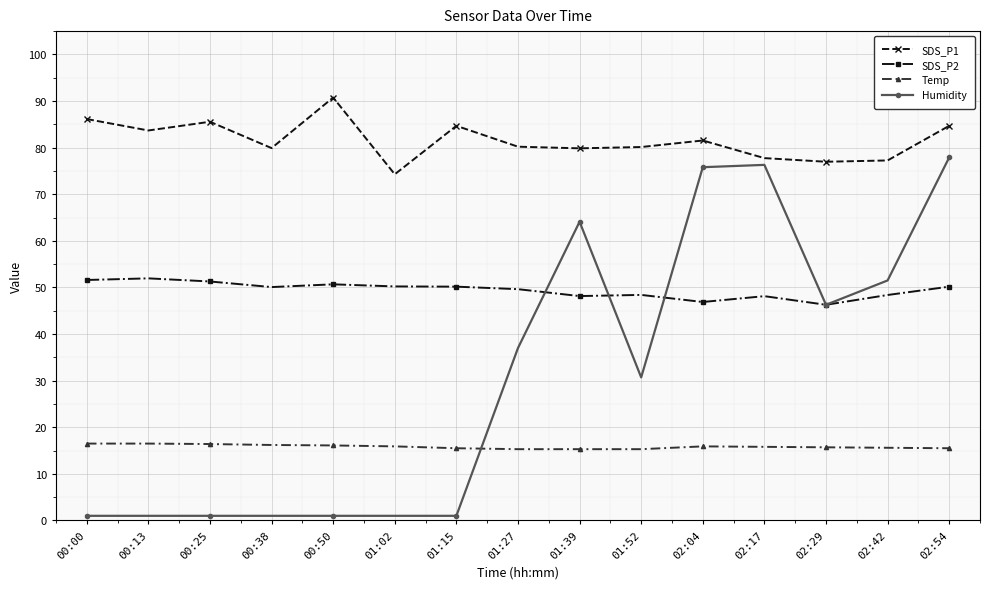

What is the highest value of the Temp series?

16.5